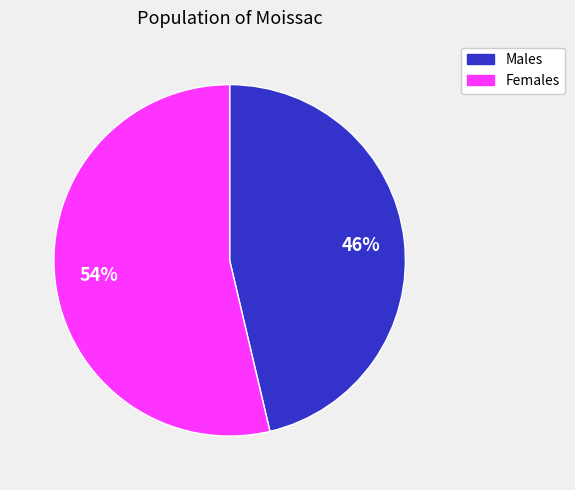

To the nearest percent, what is the average slice percentage?

50%